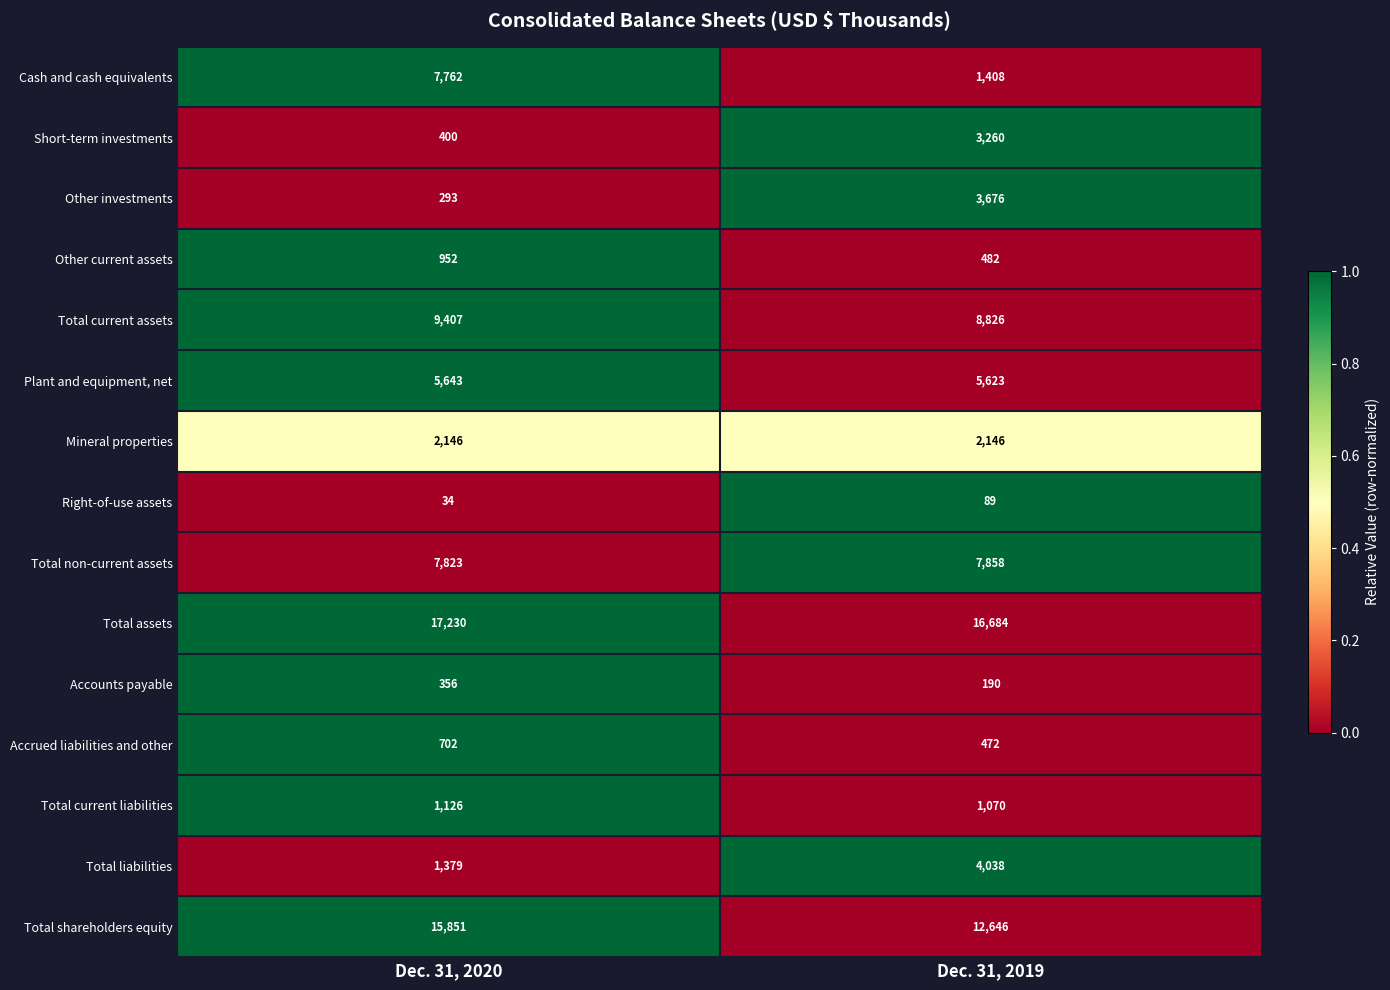

Which series has the largest total across all categories?

Total assets